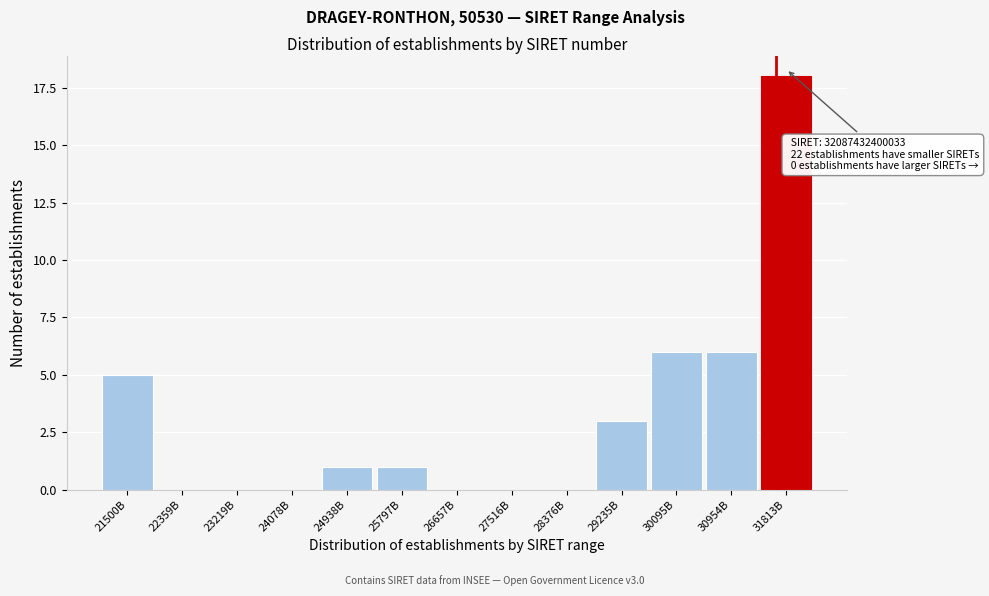

Reading right to left, extract all data points from this chart.

31813B=18	30954B=6	30095B=6	29235B=3	28376B=0	27516B=0	26657B=0	25797B=1	24938B=1	24078B=0	23219B=0	22359B=0	21500B=5